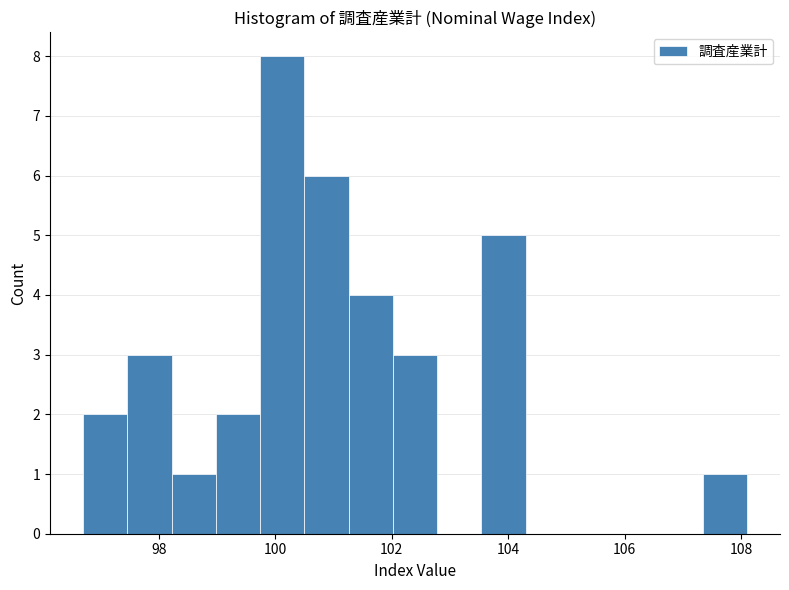

Read against the x-axis, roughly where is the centre of the tallest bar?

100.2